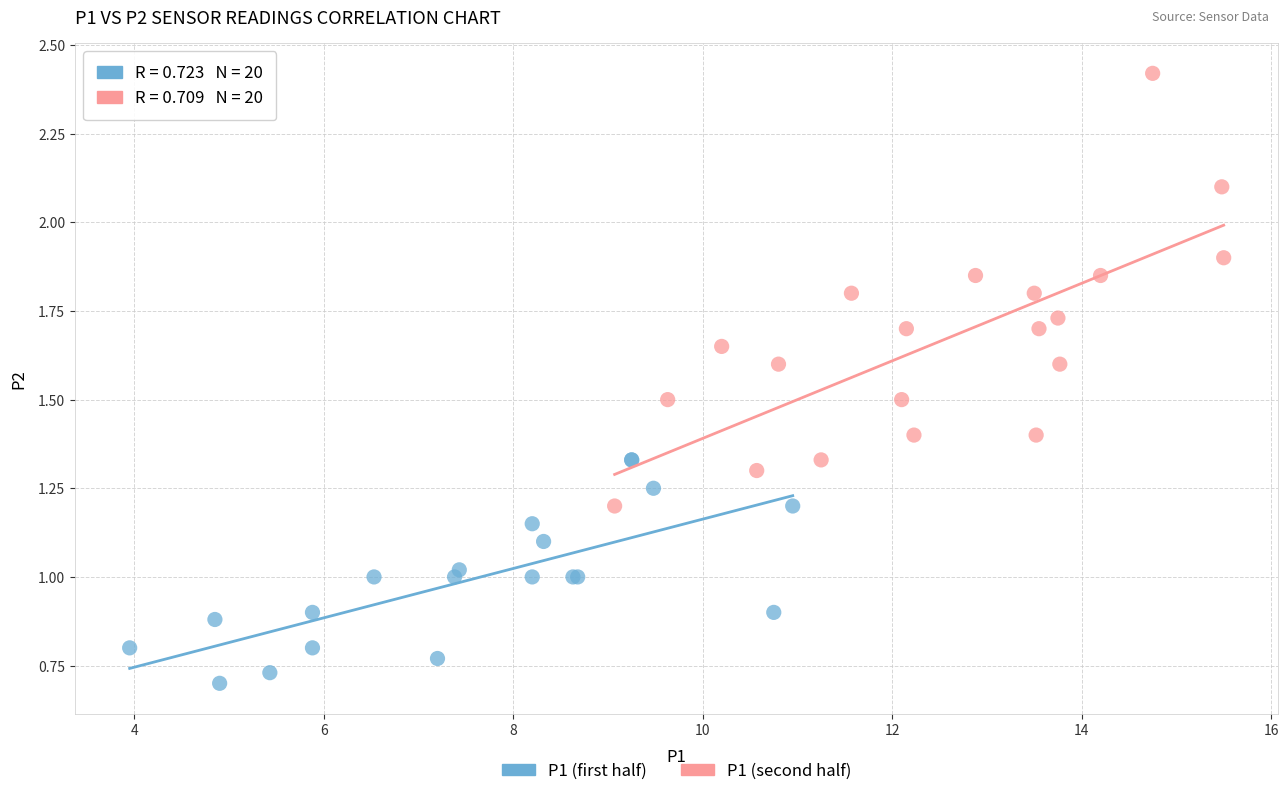

Which series has the widest spread of Y values?

P1 (second half)